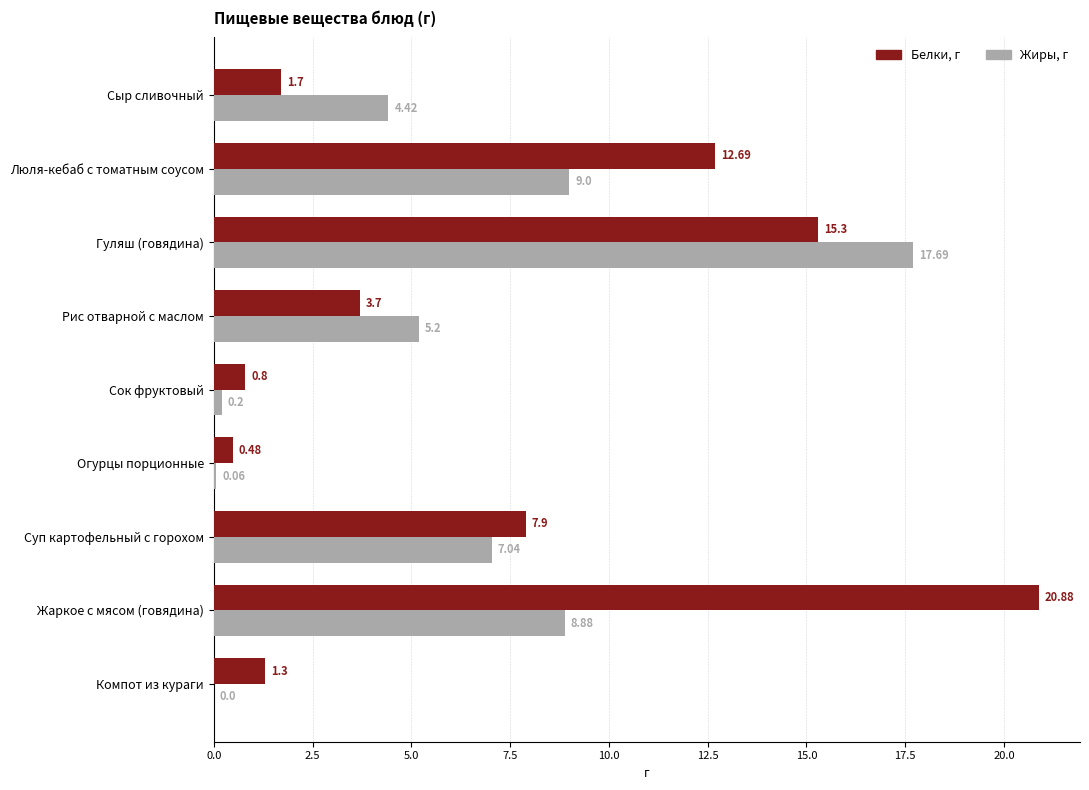

At which category does the chart reach its peak across all series?

Жаркое с мясом (говядина)